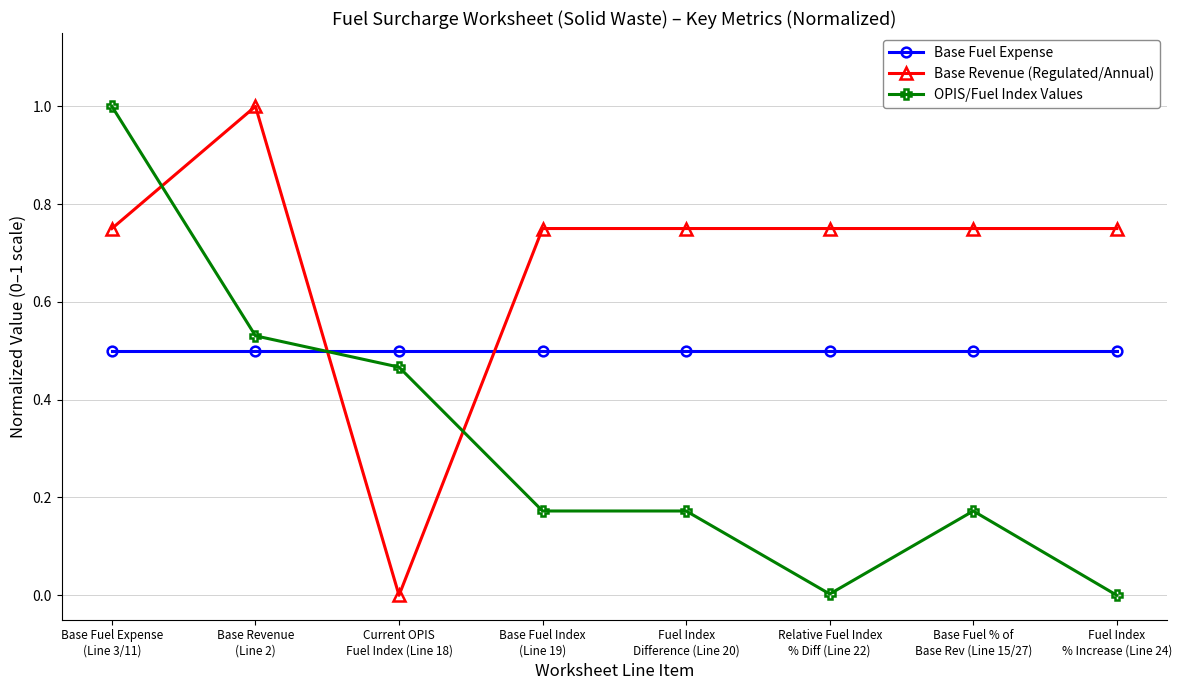

List the series in order of their overall mean, lowest first.

OPIS/Fuel Index Values, Base Fuel Expense, Base Revenue (Regulated/Annual)